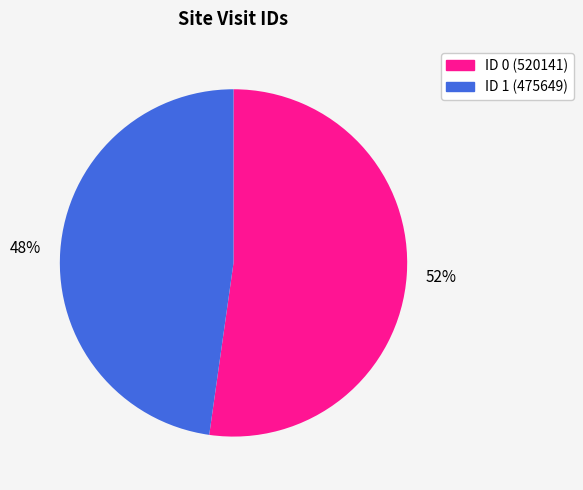

To the nearest percent, what is the difference between the largest and smallest slice percentages?

4%